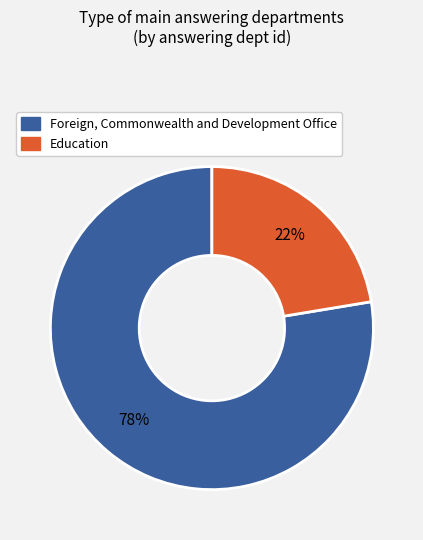

To the nearest percent, what is the average slice percentage?

50%